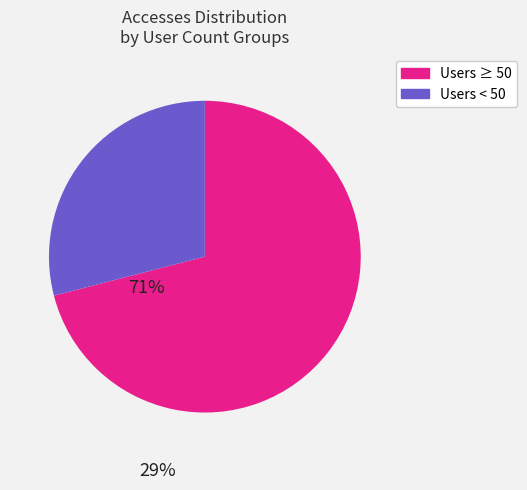

Is there any slice that represents more than half of the pie?

Yes